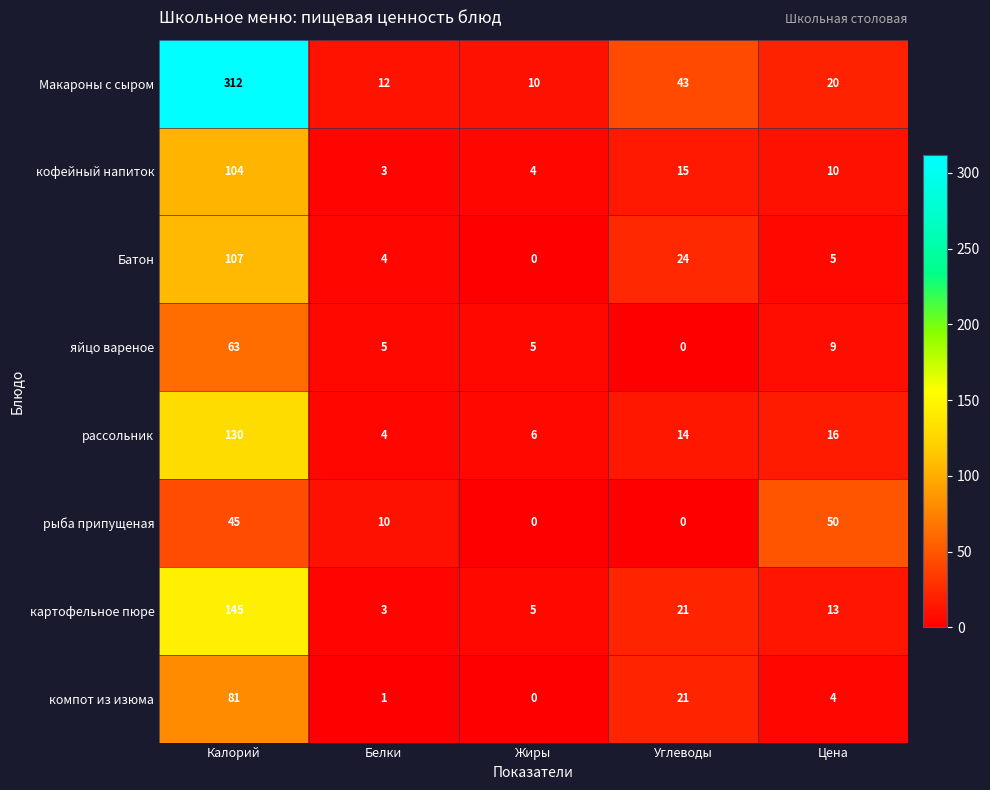

What is the total value across all series at Калорий?

987